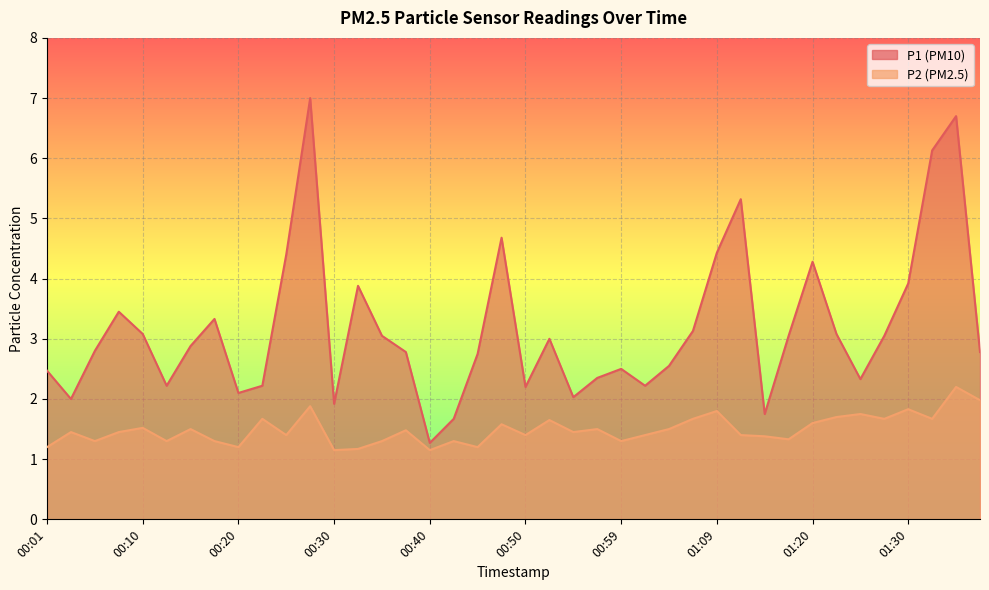

Which has a higher value, 00:42 or 01:12?

01:12